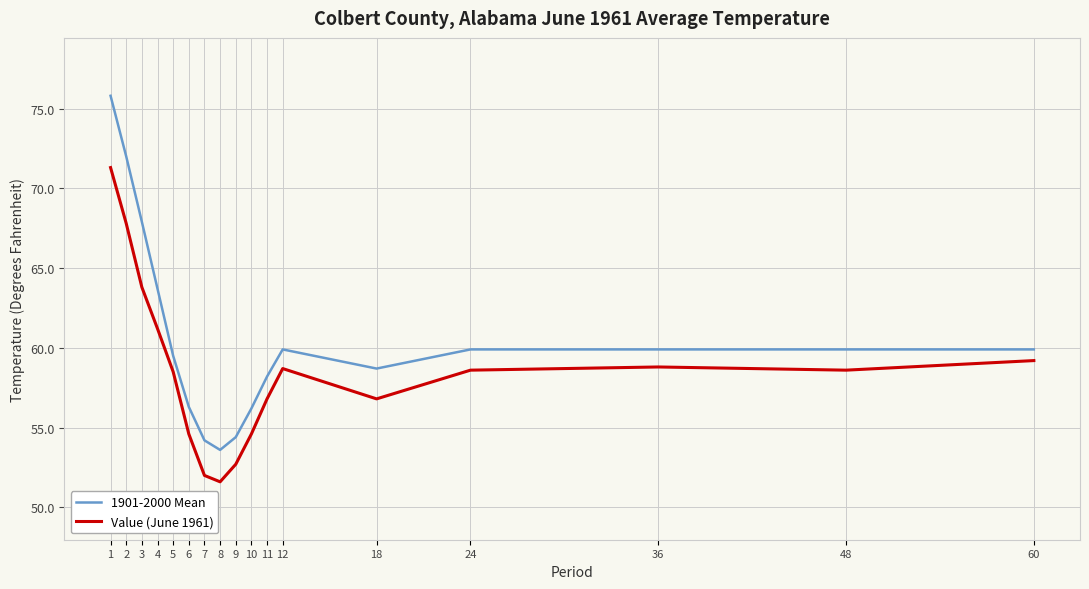

At how many categories does at least one series exceed 52?

17